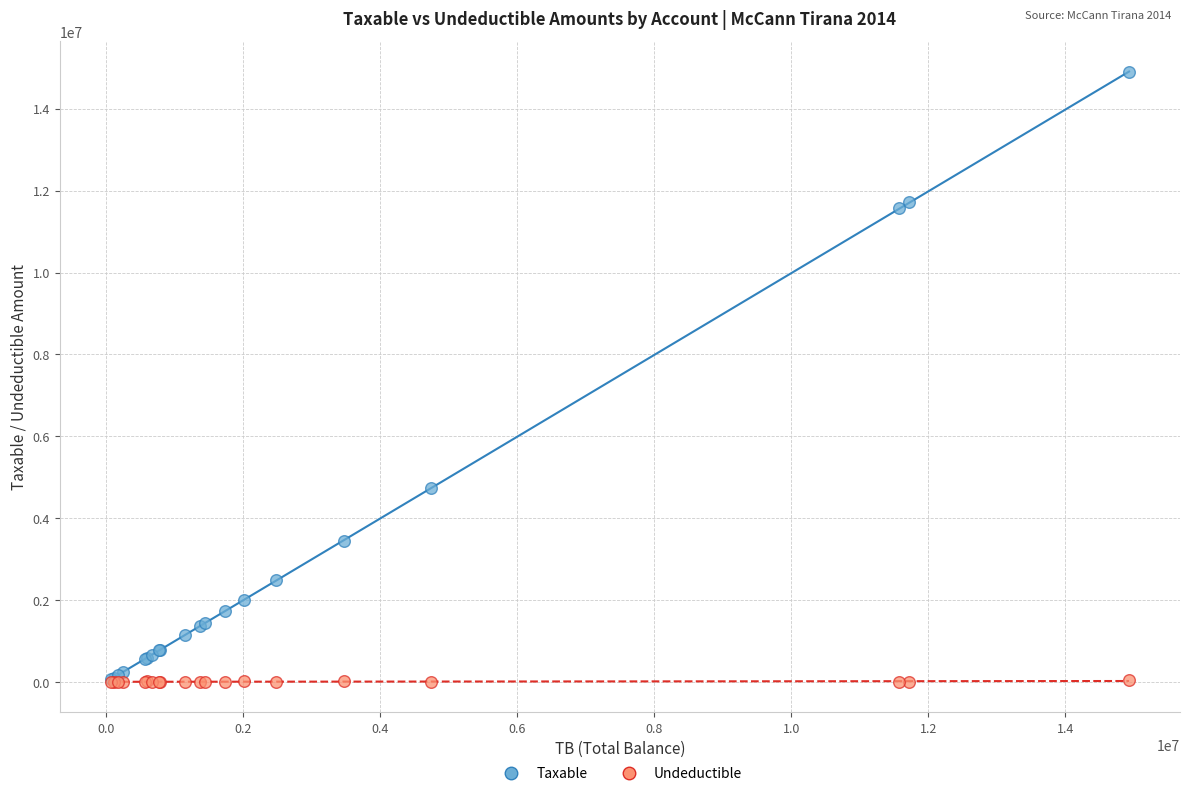

In the Taxable series, what Y value is closest to 7474836?

4731146.9